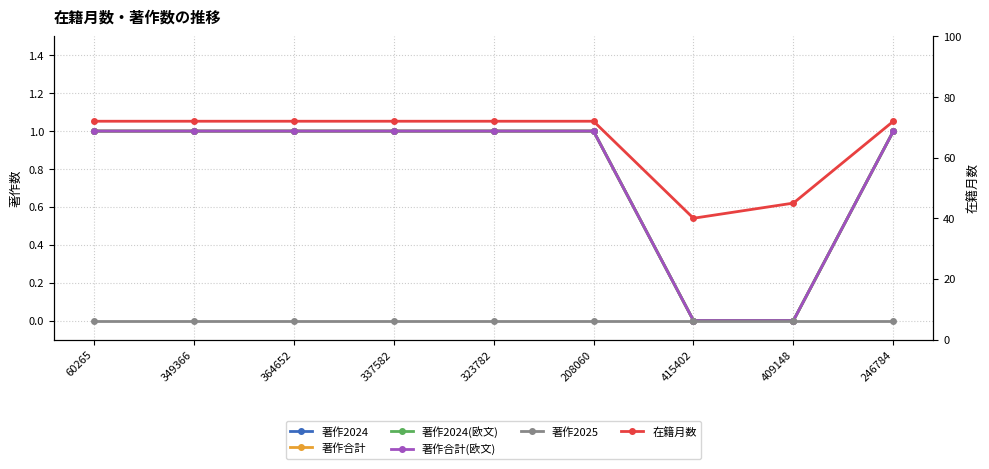

Reading right to left, extract all data points from this chart.

著作2024: 1	0	0	1	1	1	1	1	1
著作合計: 1	0	0	1	1	1	1	1	1
著作2024(欧文): 1	0	0	1	1	1	1	1	1
著作合計(欧文): 1	0	0	1	1	1	1	1	1
著作2025: 0	0	0	0	0	0	0	0	0
在籍月数: 72	45	40	72	72	72	72	72	72